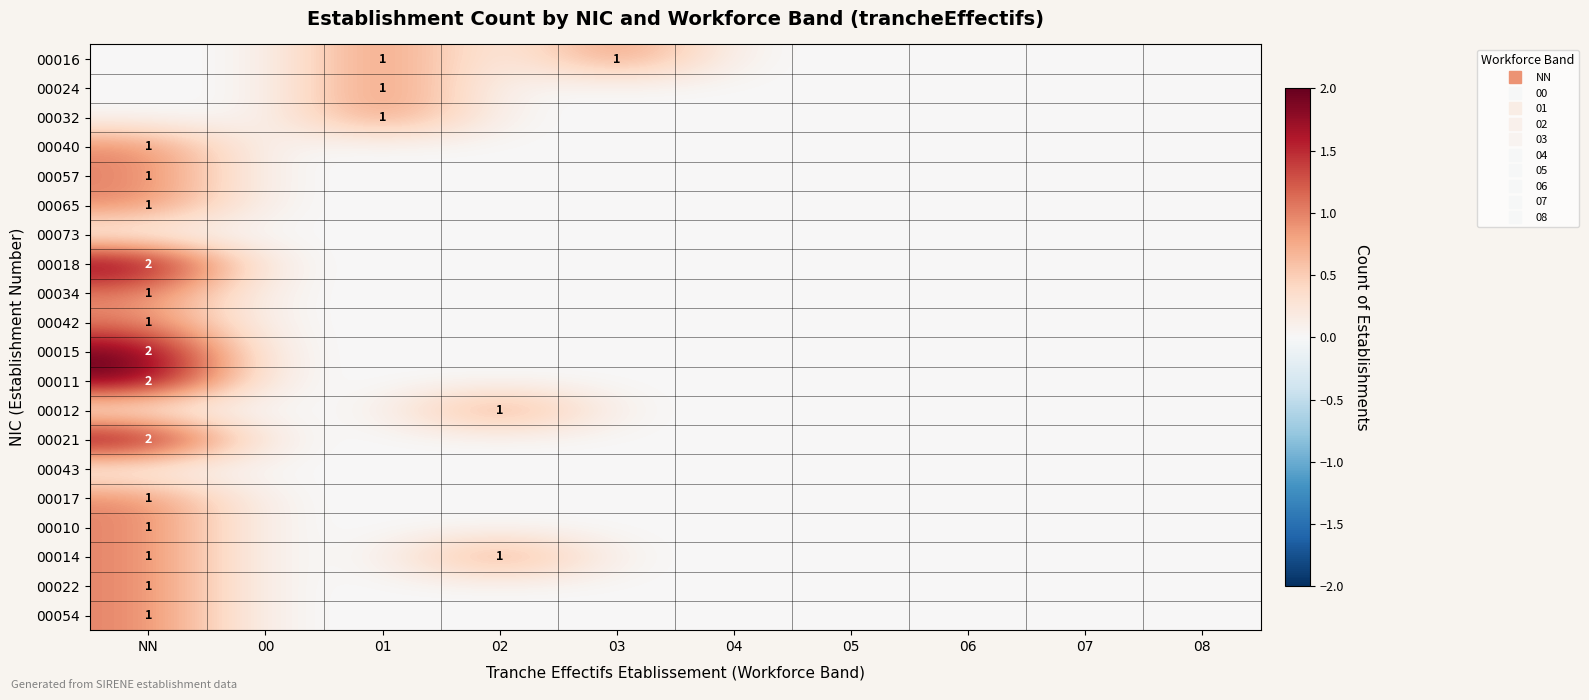

At which category is the sum across all series the highest?

NN